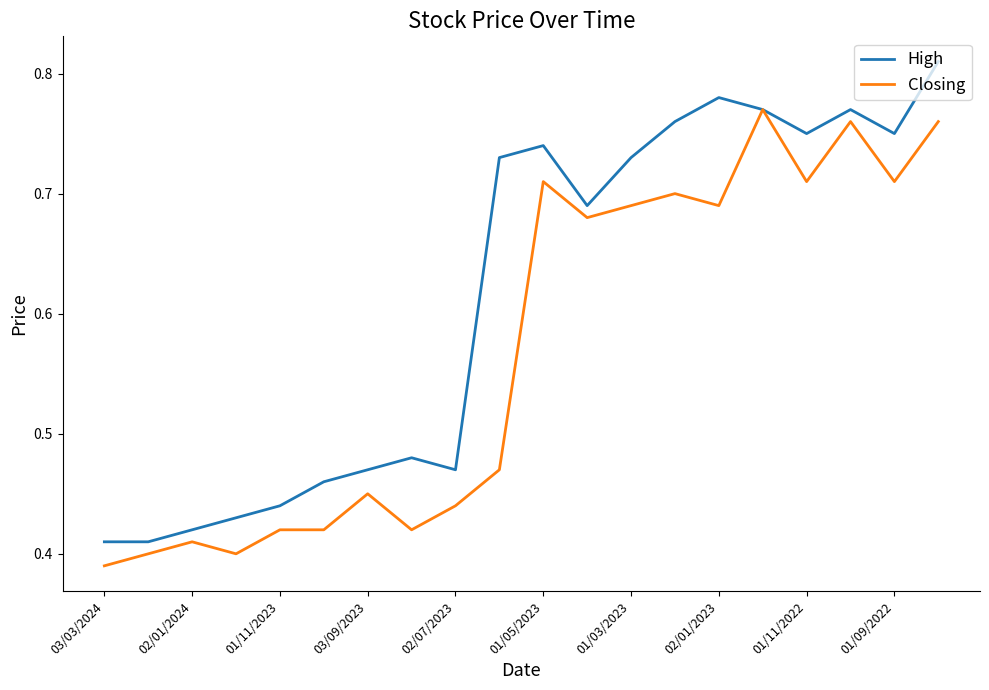

Rank the series by their average value, from lowest to highest.

Closing, High